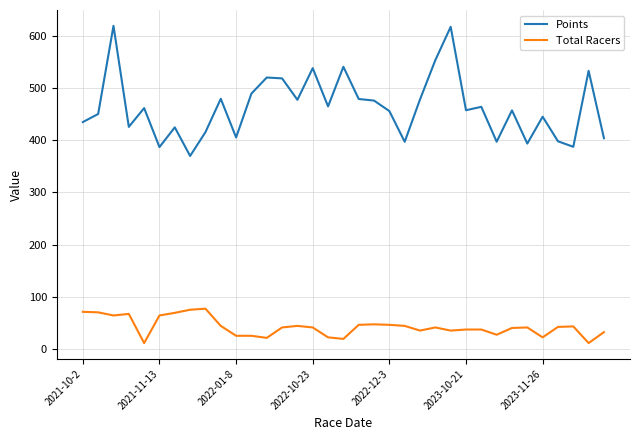

True or false: Points and Total Racers cross at least once.

False